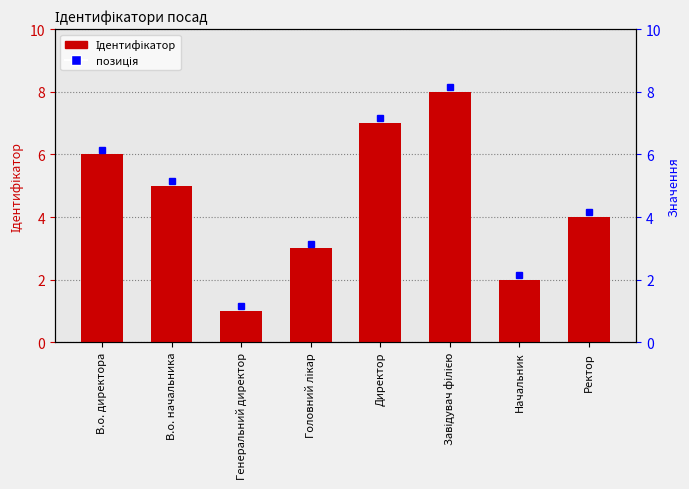

Reading right to left, extract all data points from this chart.

Ректор=4	Начальник=2	Завідувач філією=8	Директор=7	Головний лікар=3	Генеральний директор=1	В.о. начальника=5	В.о. директора=6